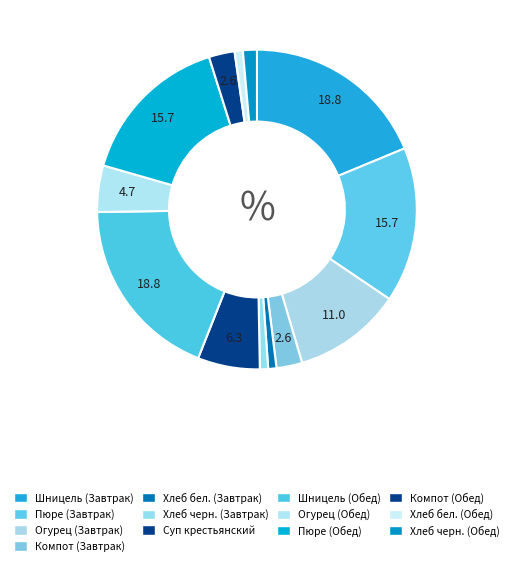

How many segments does this pie chart have?

13